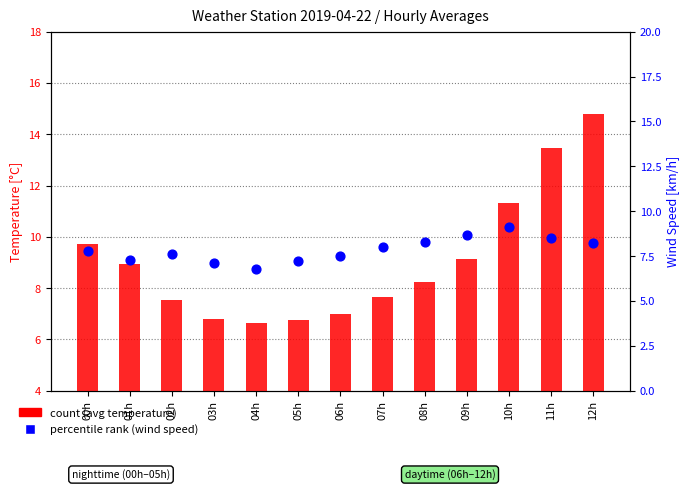

At which category is the sum across all series the highest?

12h